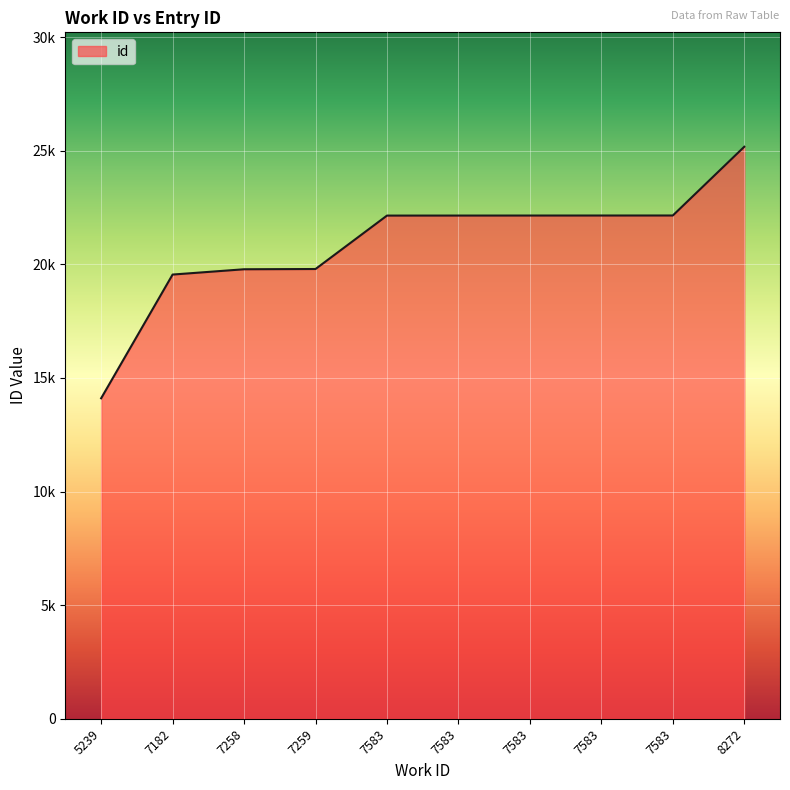

Is this an area chart (filled region under the line)?

Yes